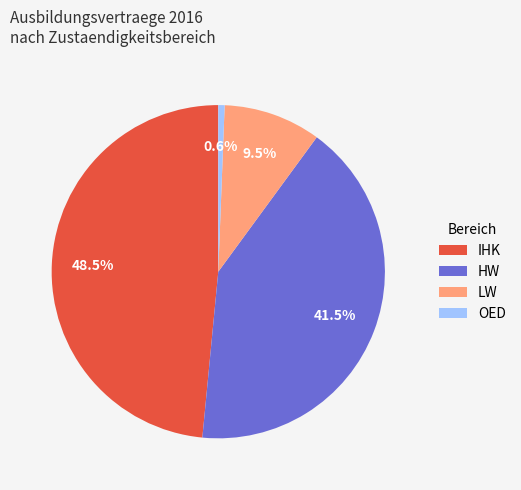

Rank the categories by value from lowest to highest.

OED, LW, HW, IHK